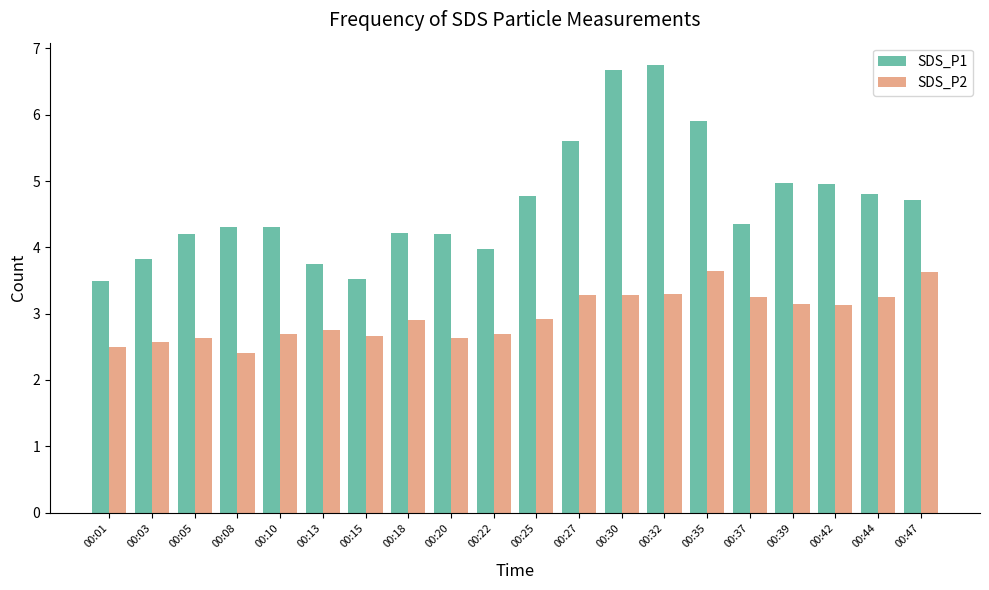

List the series in order of their overall mean, lowest first.

SDS_P2, SDS_P1